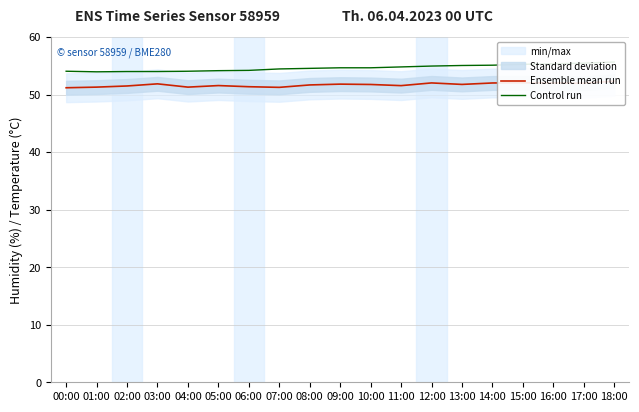

The value of Ensemble mean run at 11:00 is 33.5. True or false?

False